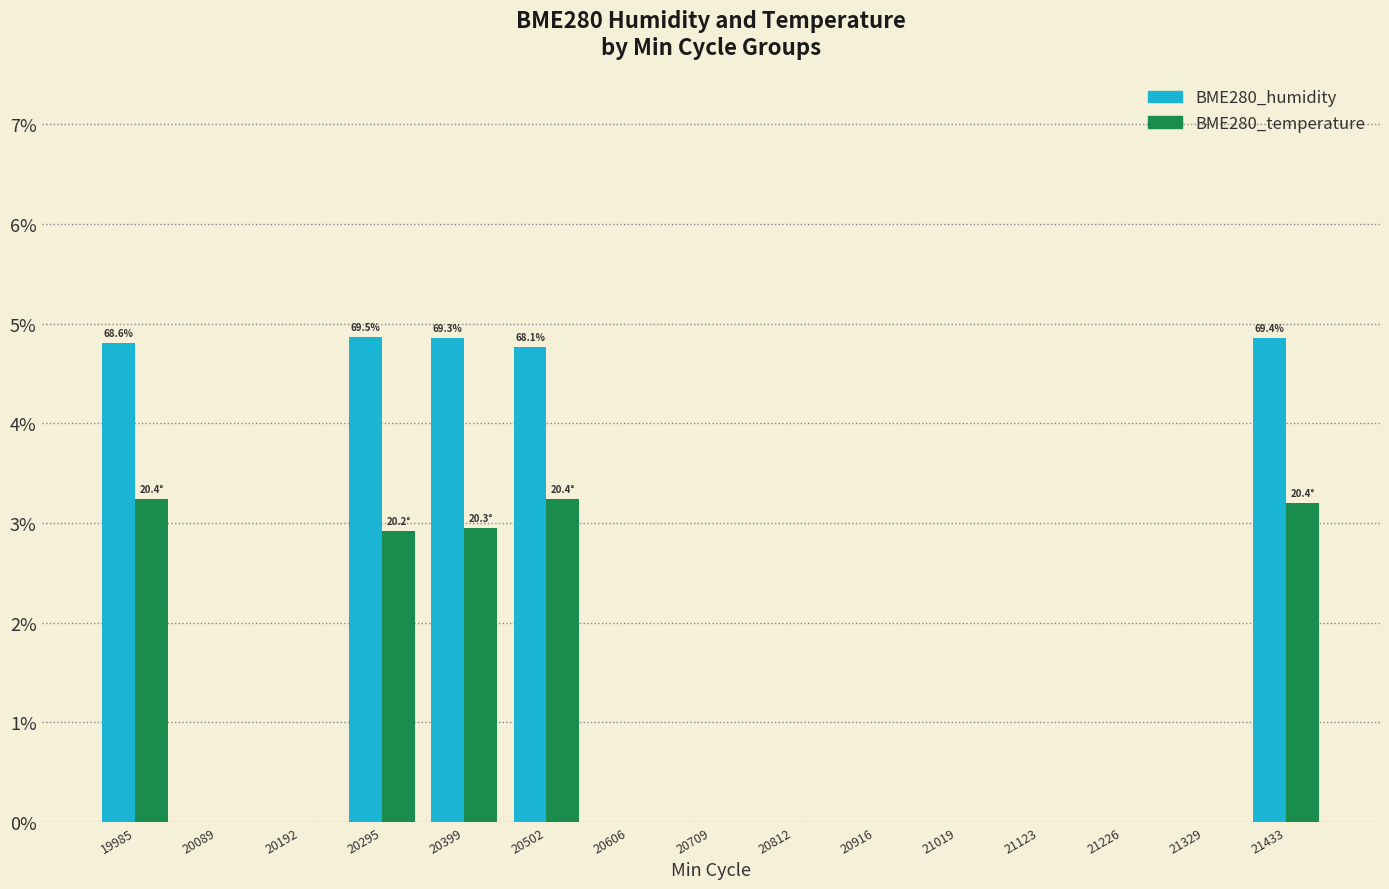

At how many categories does at least one series exceed -10?

15